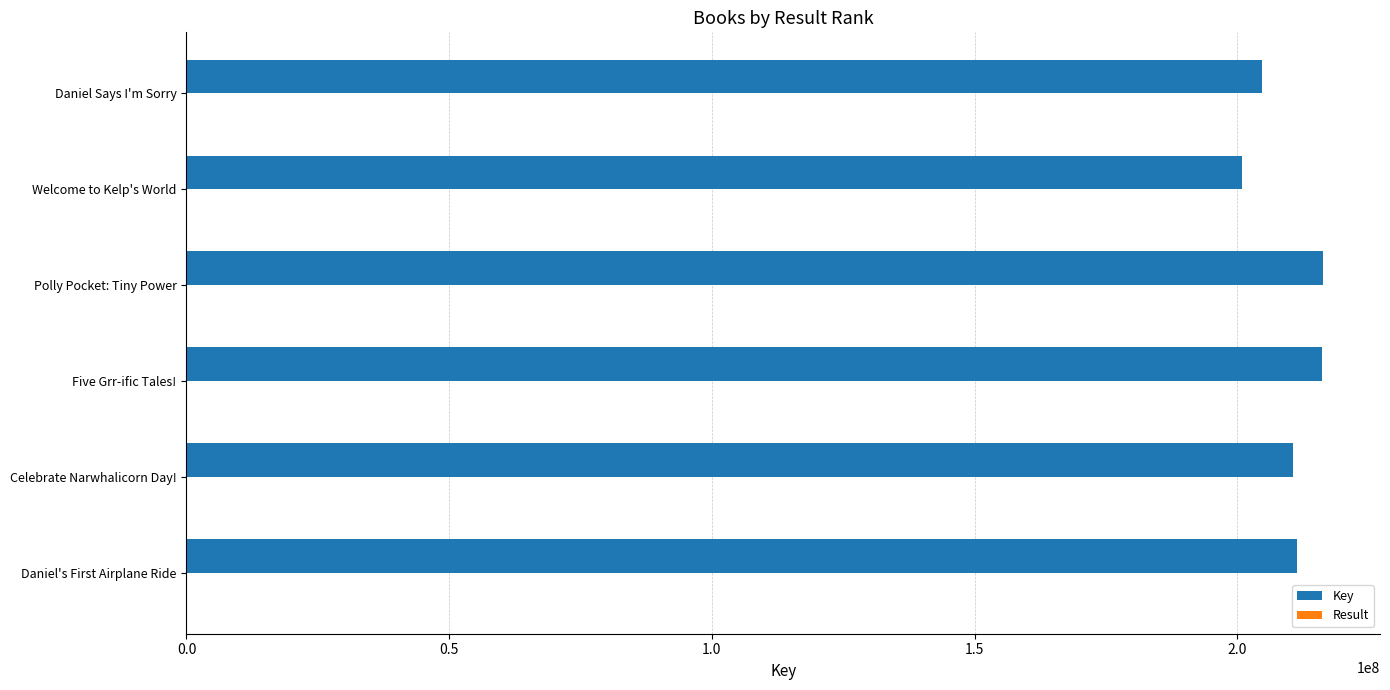

The value of Key at Daniel Says I'm Sorry is 204701116. True or false?

True